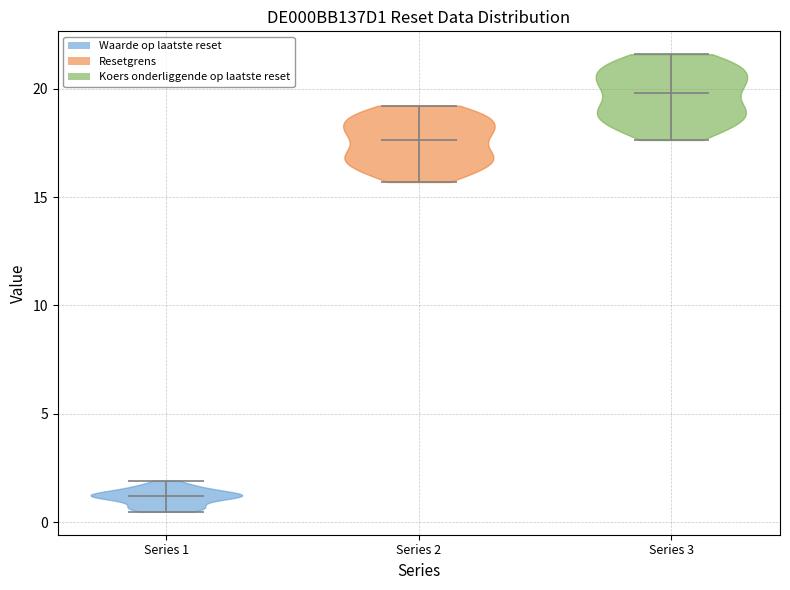

Reading left to right, read every violin against the y-axis: where its median line is, and the lowest and highest points it reaches. The values are not printed on the chart, so give them approximately, as read against the axis.

Series 1: median line 1.0, lowest point 0.5, highest point 2.0
Series 2: median line 17.5, lowest point 15.5, highest point 19.0
Series 3: median line 20.0, lowest point 17.5, highest point 21.5